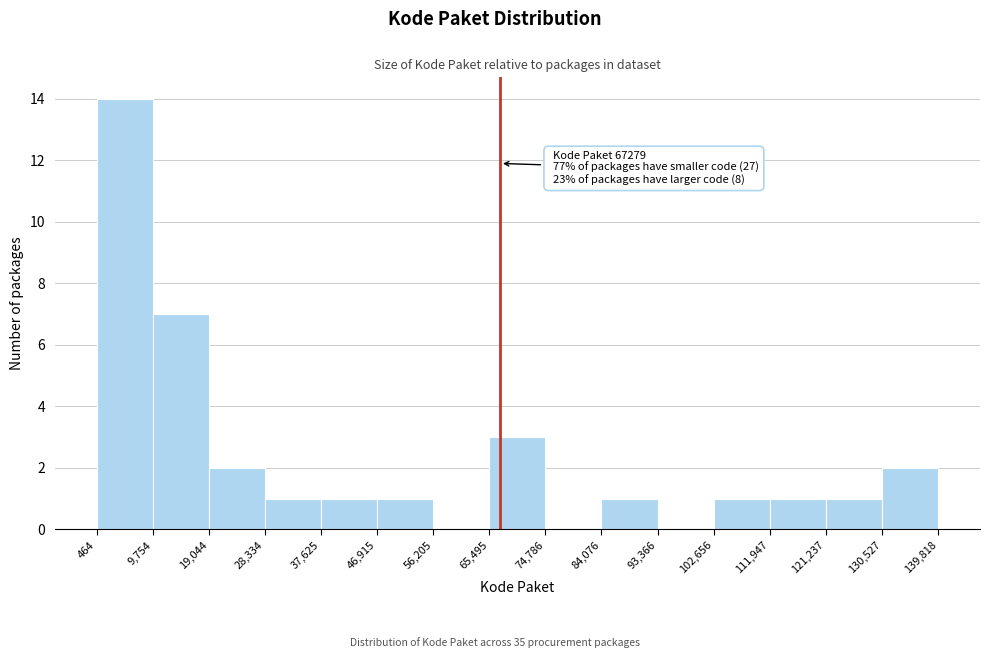

Over which range of the x-axis is the bar tallest?

464 to 9,754